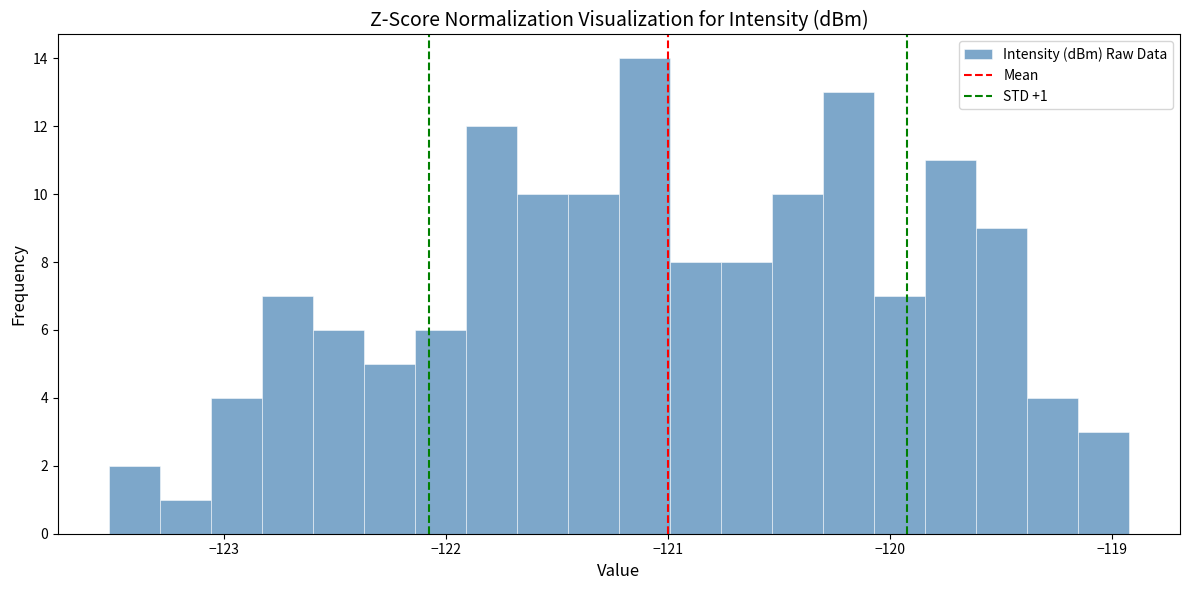

Around what value on the x-axis is the tallest bar? Give the approximate position of its centre, as read against the axis.

-121.1